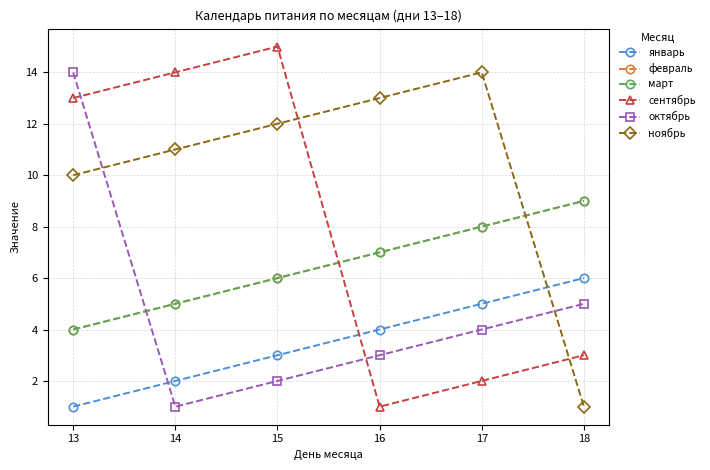

At which label is январь closest to 3?

15